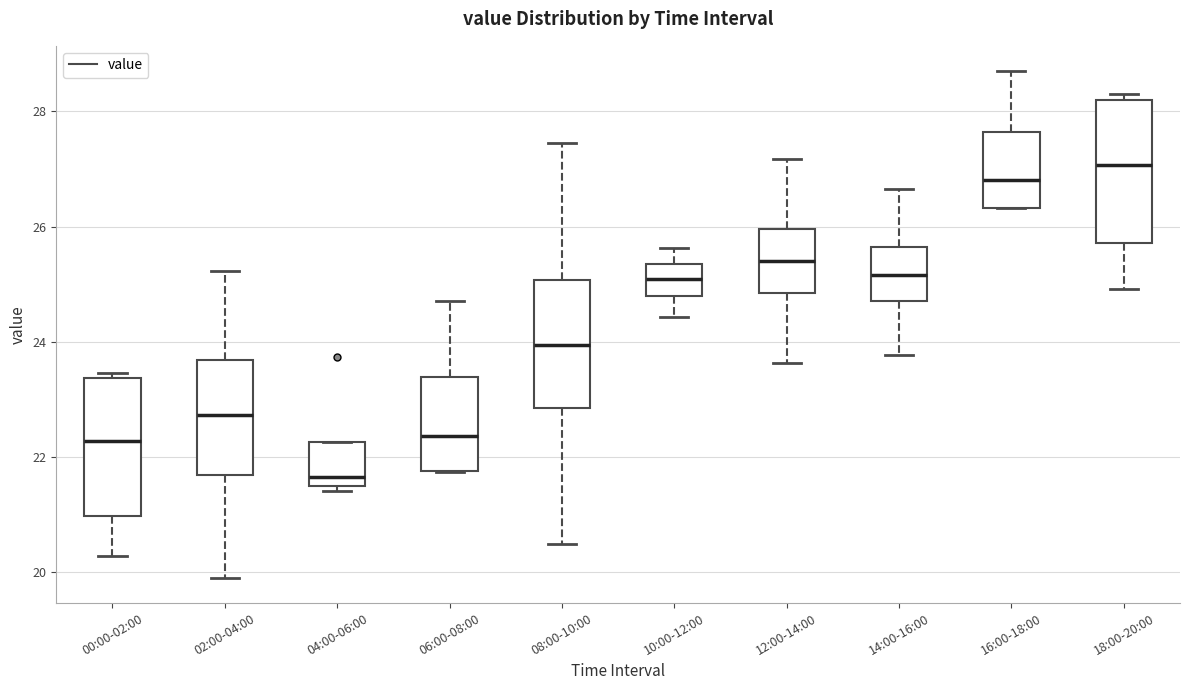

Where is the lower edge of the box for 00:00-02:00 on the y-axis? The values are not printed on the chart, so give them approximately, as read against the axis.

21.0